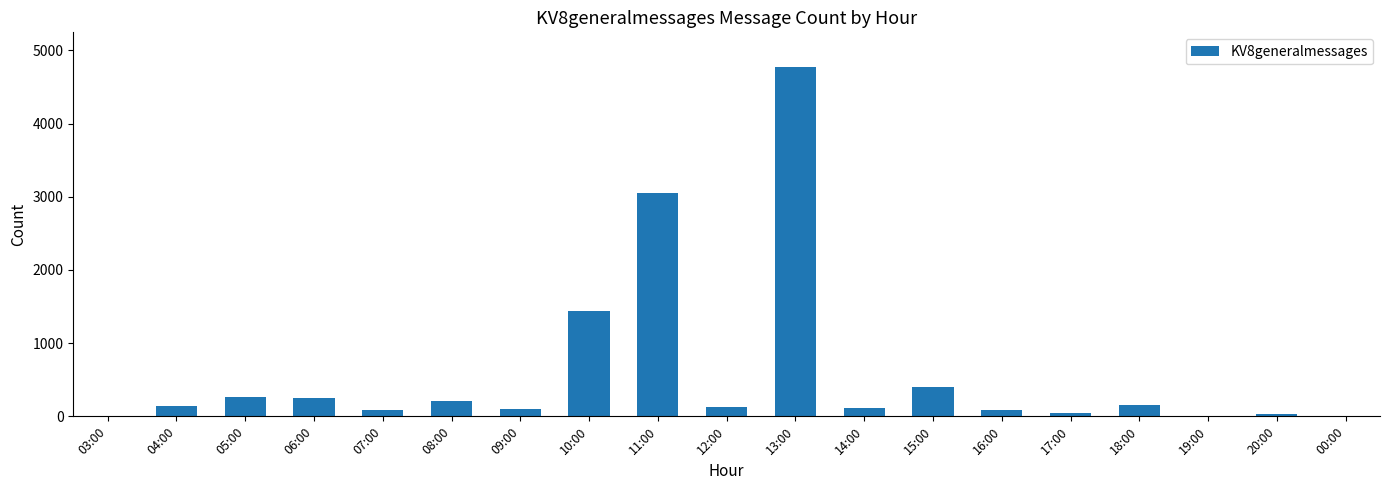

What is the ratio of the value at 06:00 to the value at 20:00?

8.1